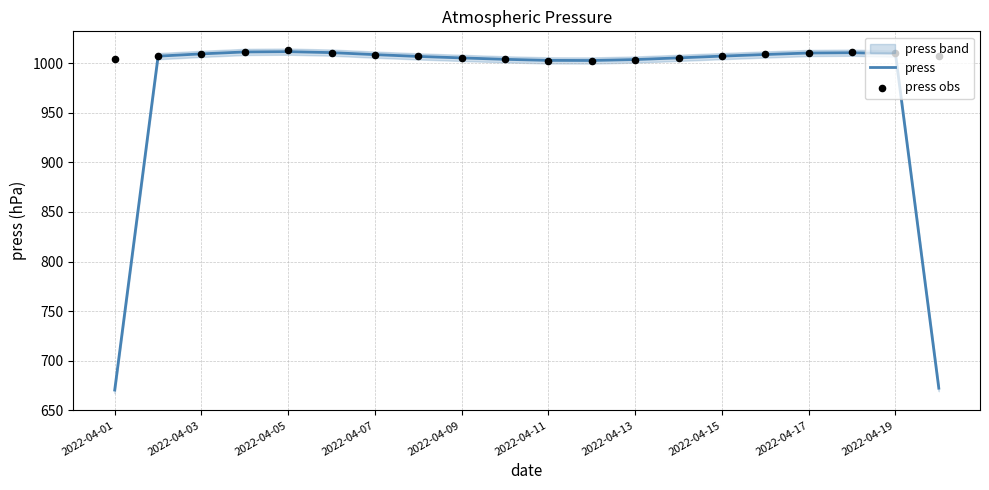

Which series reaches the minimum Y coordinate?

press